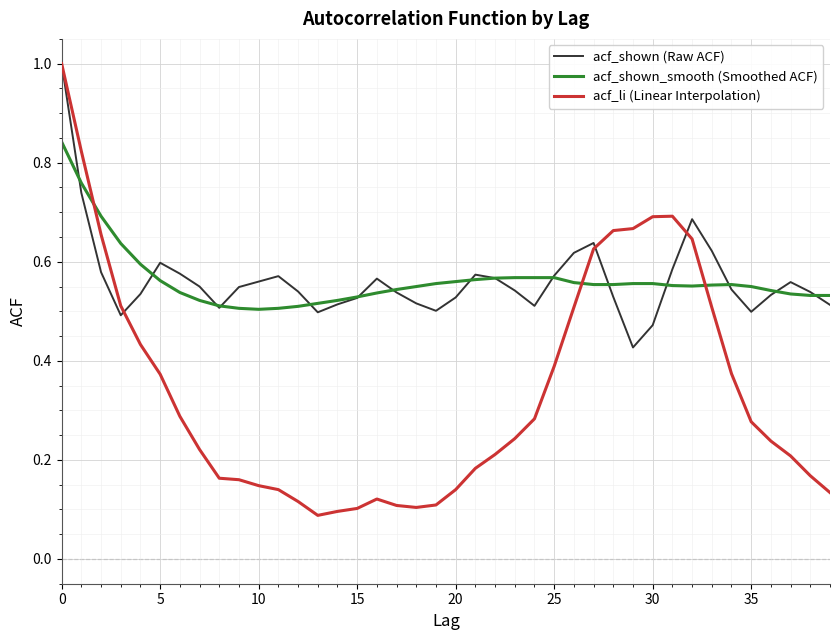

After their last crossing, which series has the higher values: acf_li (Linear Interpolation) or acf_shown_smooth (Smoothed ACF)?

acf_shown_smooth (Smoothed ACF)